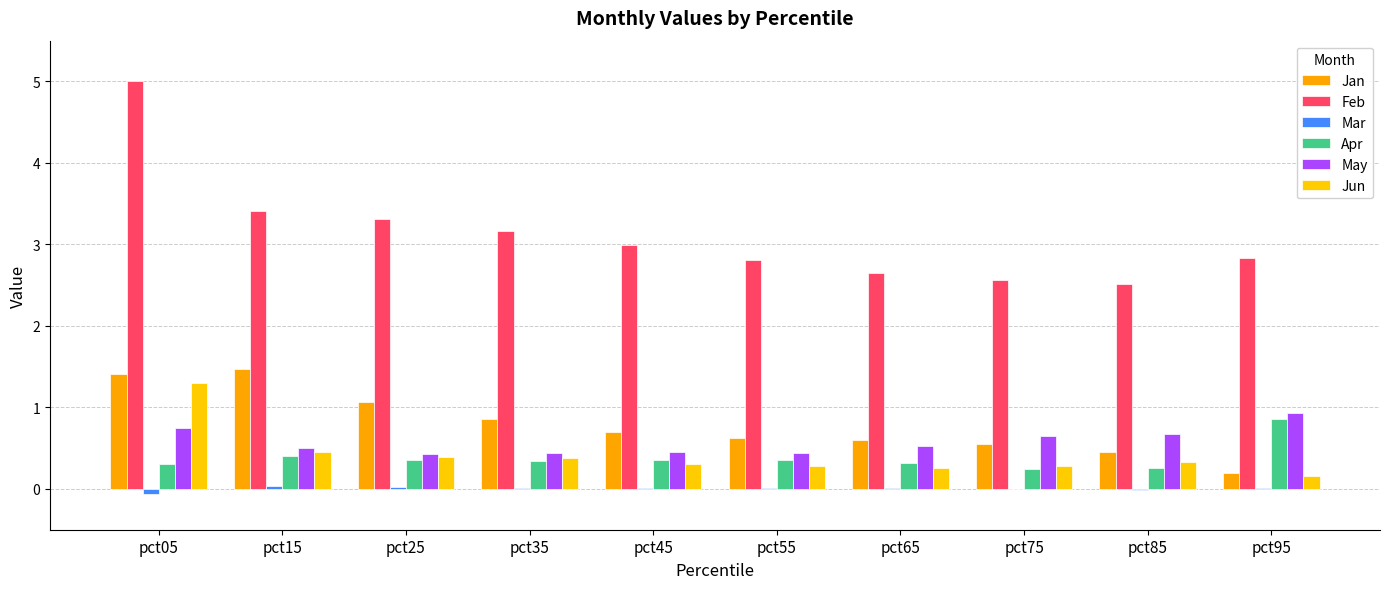

What are all the series names shown in the legend?

Jan, Feb, Mar, Apr, May, Jun